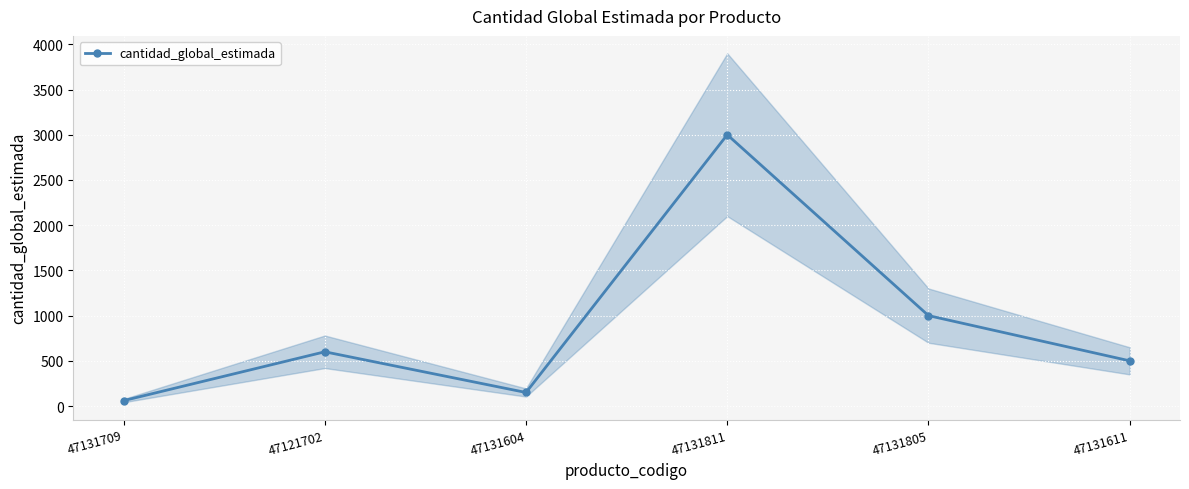

What is the sum of all values?

5310